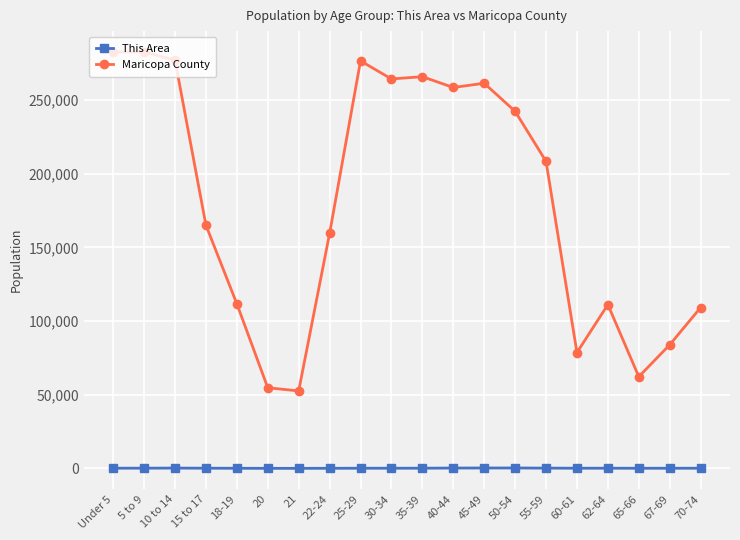

How many distinct data groups are displayed?

2